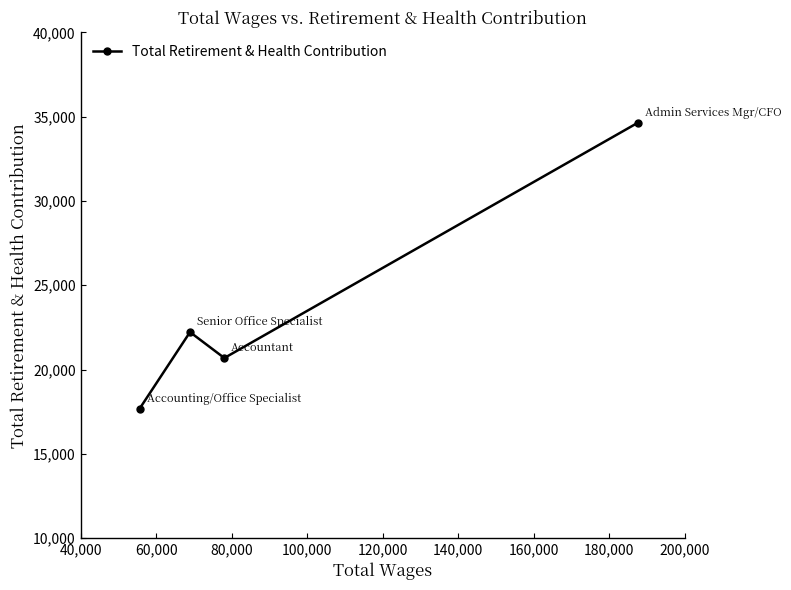

What is the minimum value shown in the chart?

17680